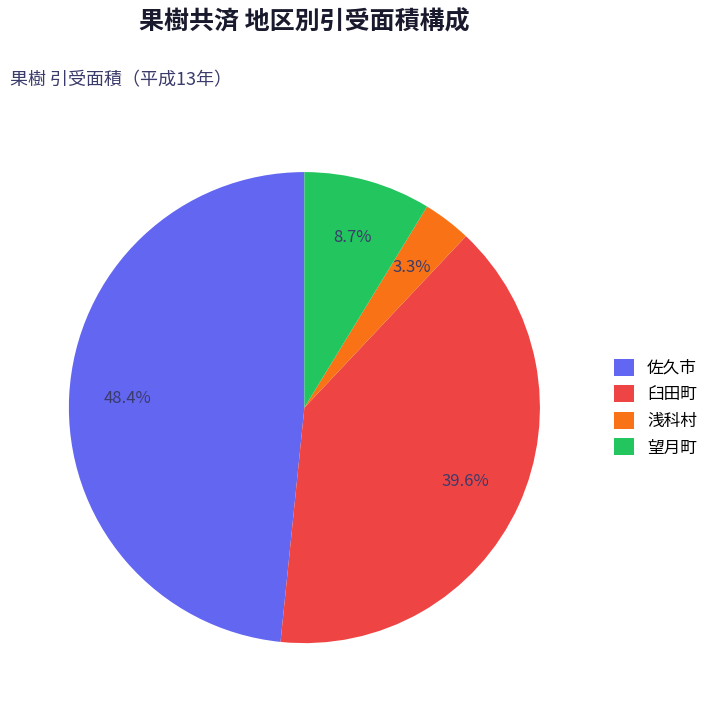

Between 佐久市 and 望月町, which is larger?

佐久市